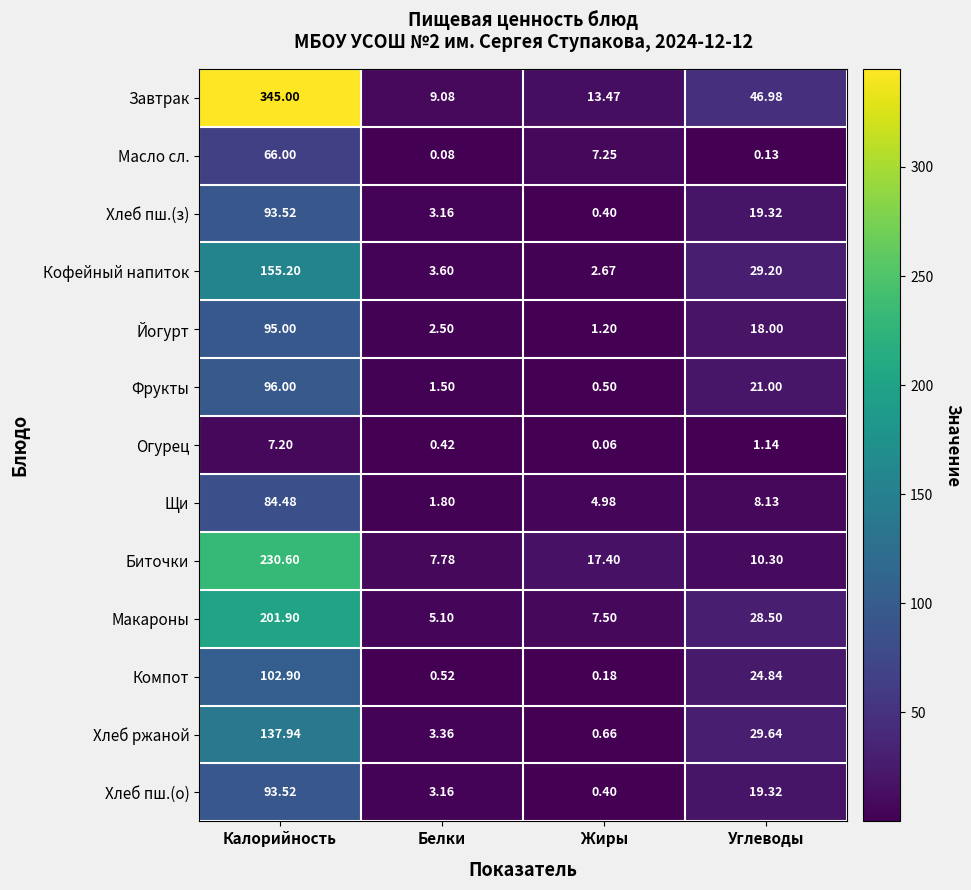

Which category has the highest value in the Кофейный напиток series?

Калорийность